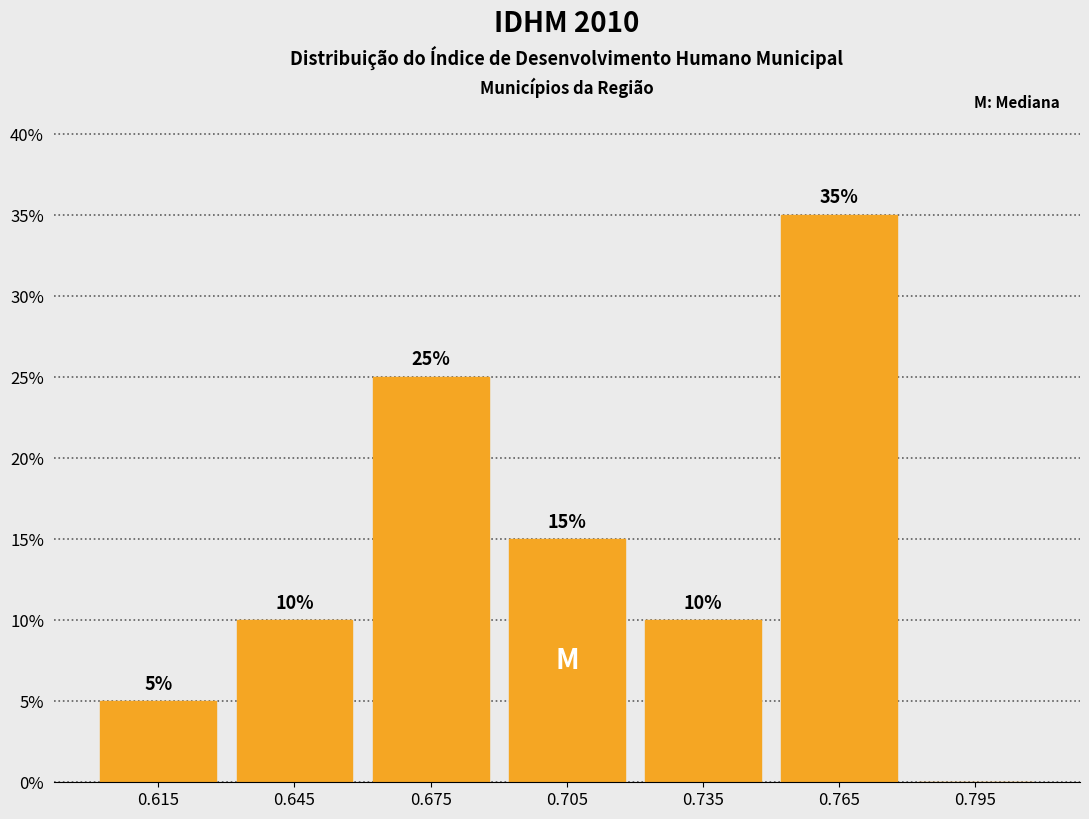

Which range on the x-axis has the tallest bar?

0.75 to 0.78